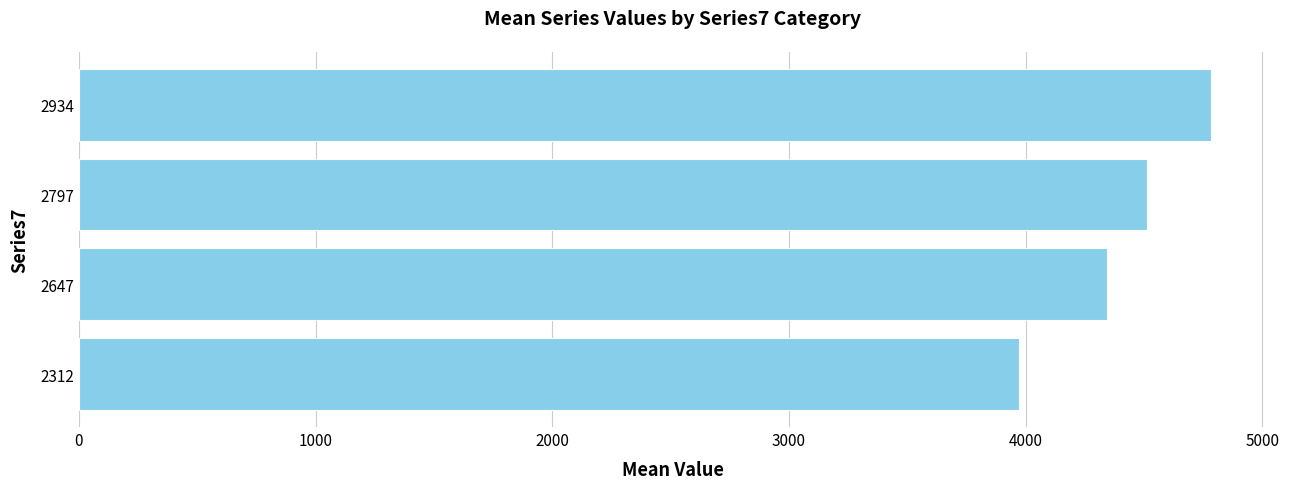

What is the maximum value shown in the chart?

4781.3